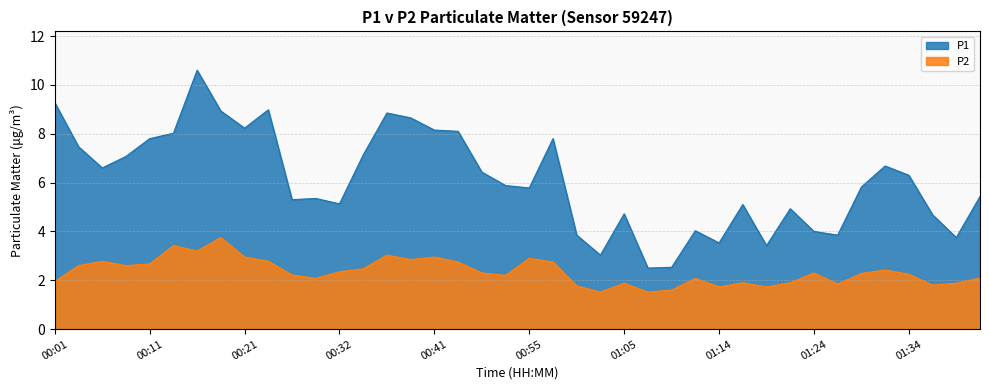

At 01:05, list the series in order from largest to smallest.

P1, P2